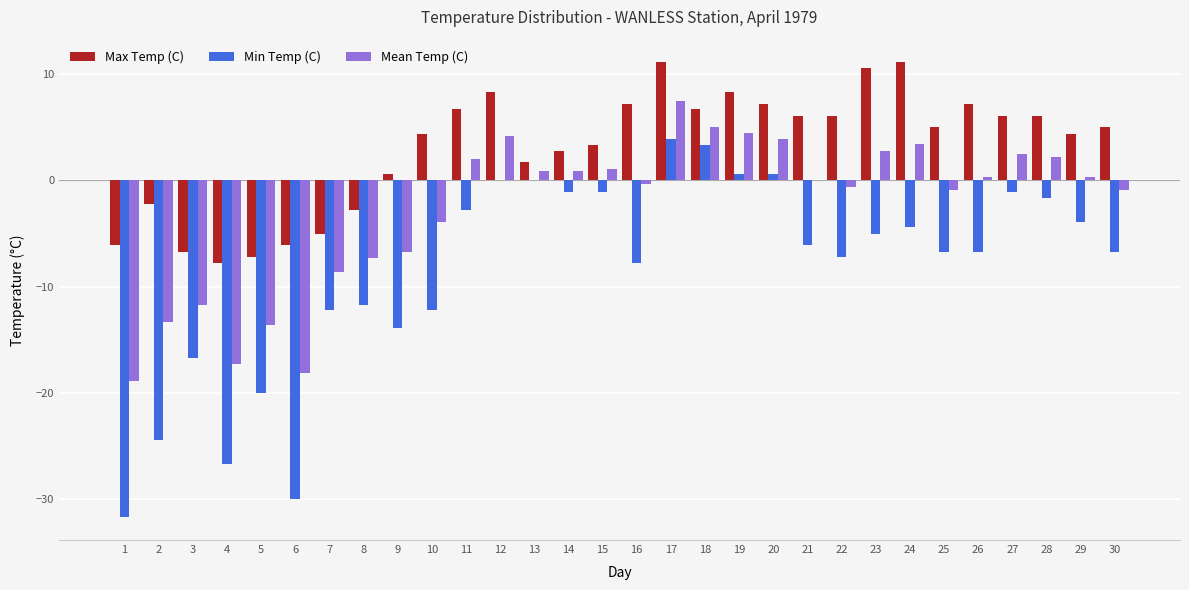

What is the highest value of the Min Temp (C) series?

3.9